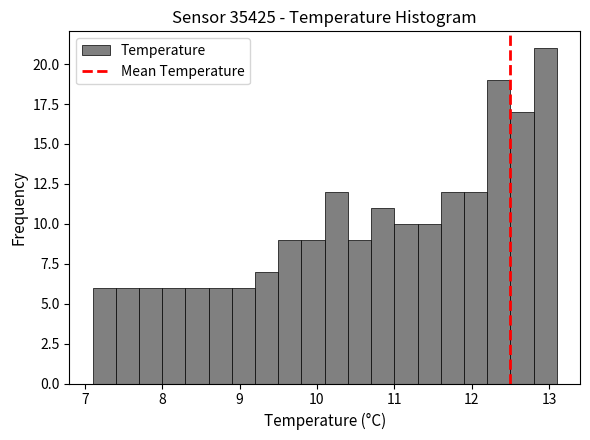

Around what value on the x-axis is the tallest bar? Give the approximate position of its centre, as read against the axis.

13.0